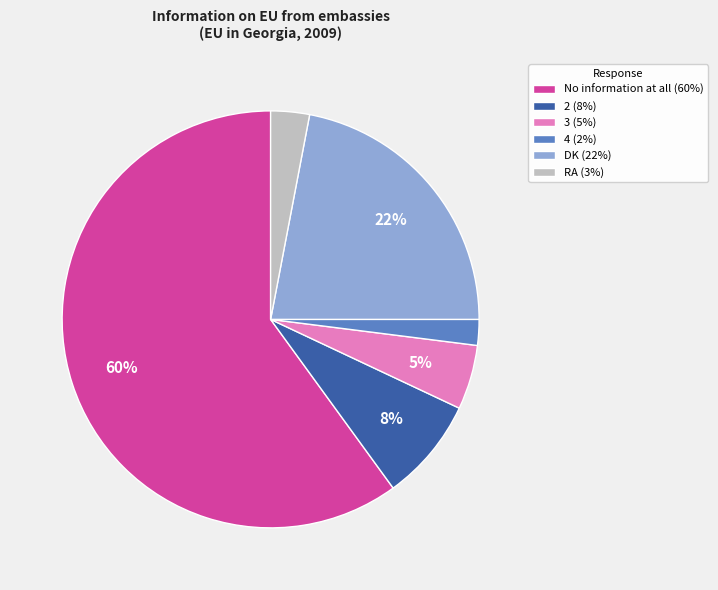

True or false: DK (22%) accounts for 22% of the total.

True